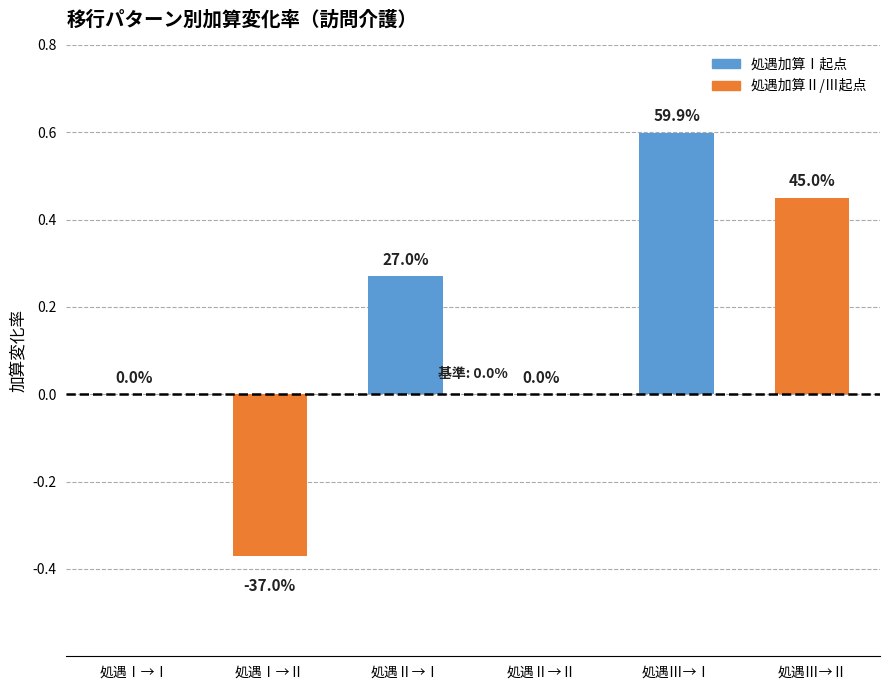

What is the minimum value shown in the chart?

-0.4